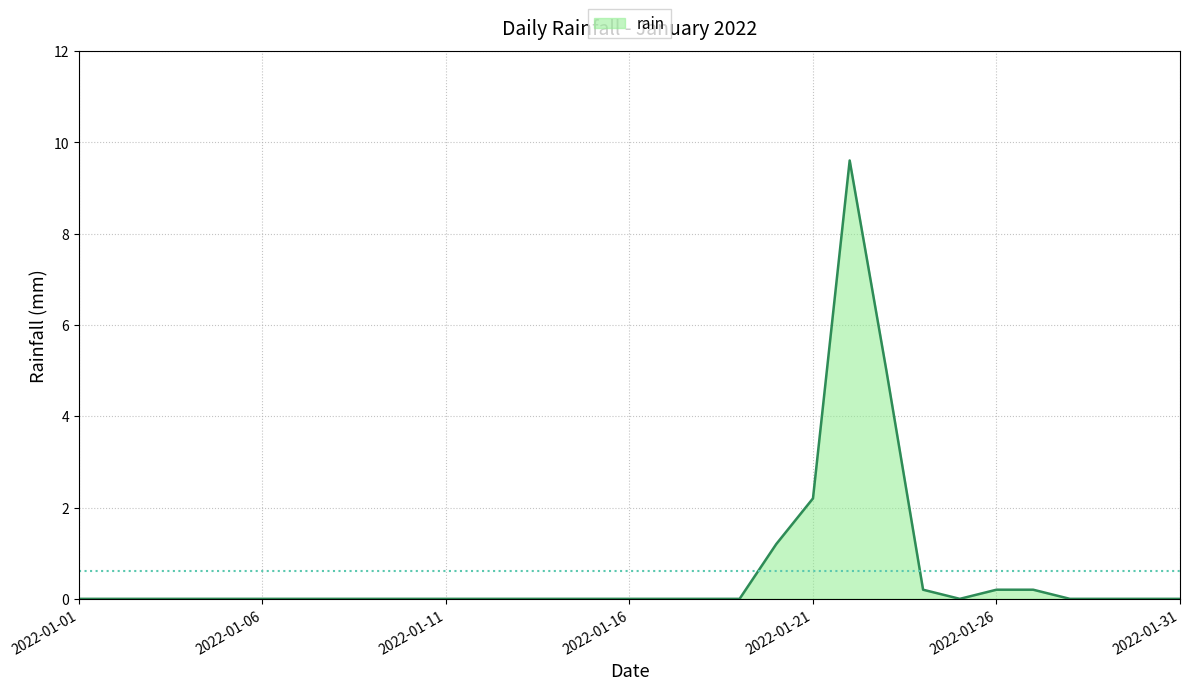

What is the maximum value shown in the chart?

9.6